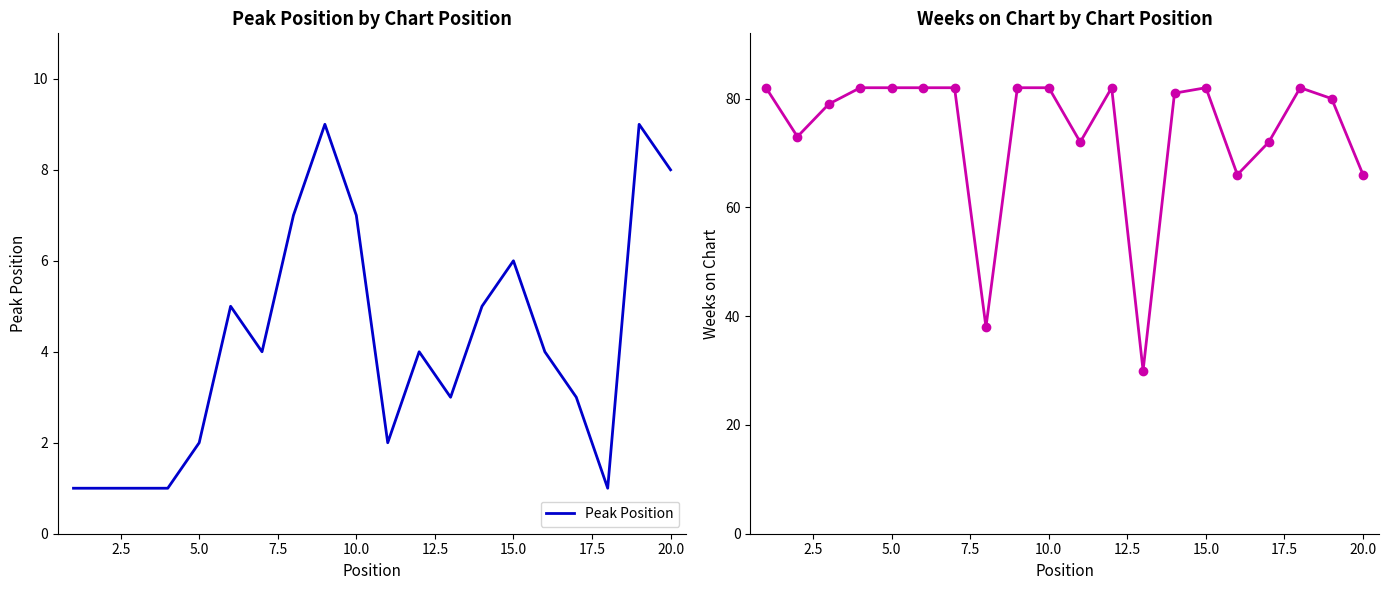

What is the difference between the maximum and second lowest values in the Peak Position series?

8